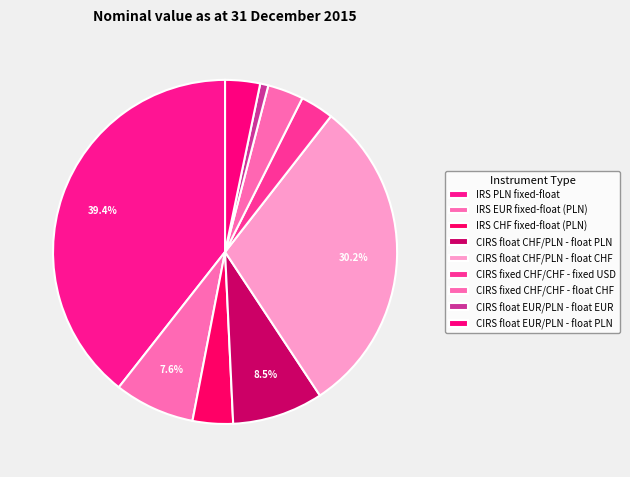

Which category has the smallest portion of the pie?

CIRS float EUR/PLN - float EUR